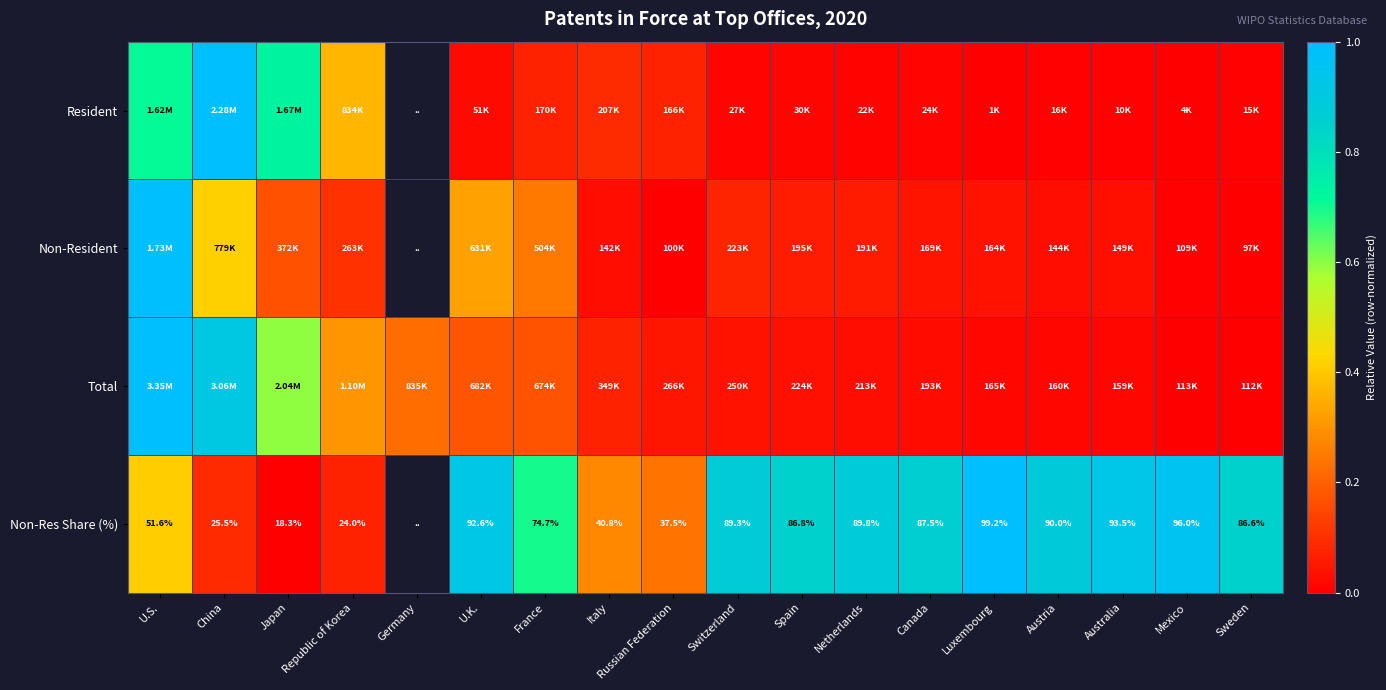

Is the value of Total at Canada greater than the value of Non-Res Share (%) at Switzerland?

No